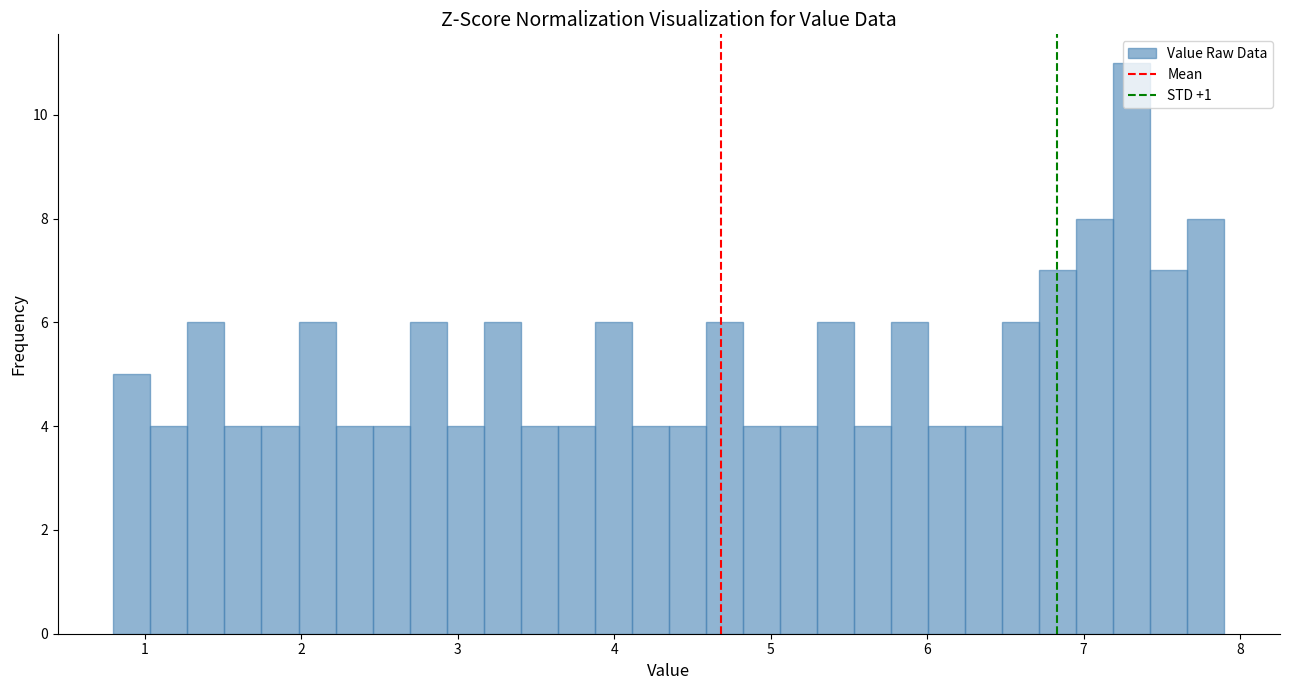

Around what value on the x-axis is the tallest bar? Give the approximate position of its centre, as read against the axis.

7.3